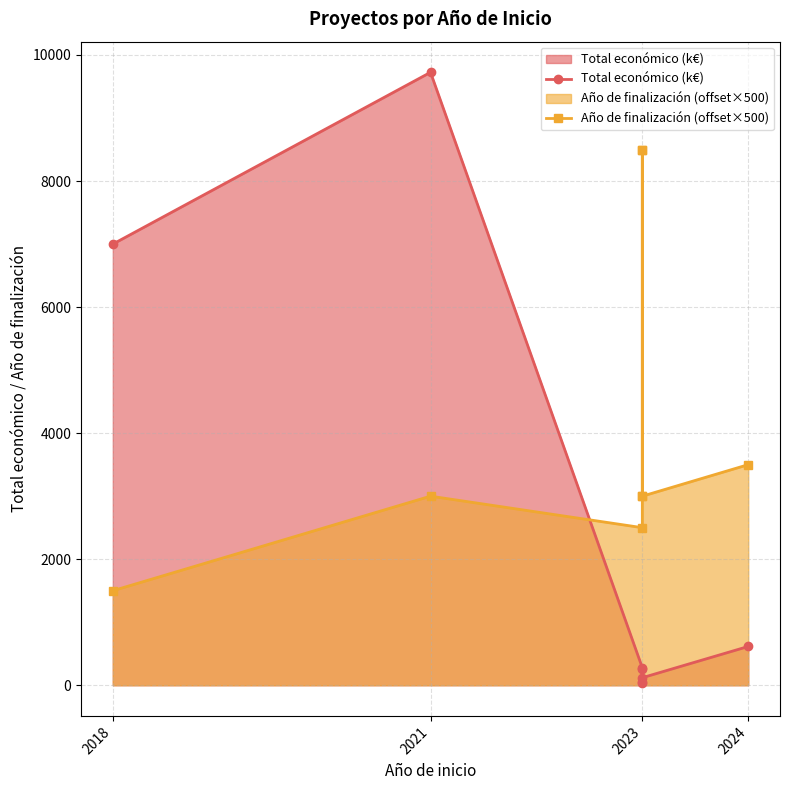

What is the difference between the second highest and second lowest values in the Total económico (k€) series?

6939.8